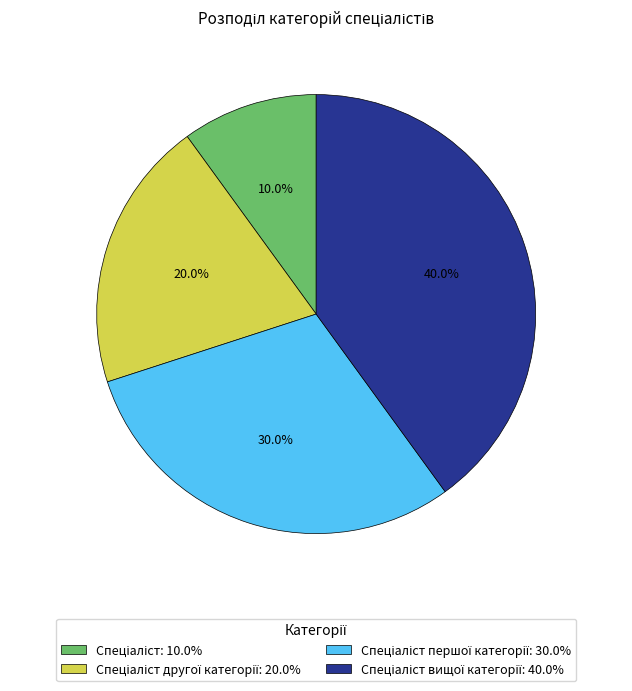

Is there any slice that represents more than half of the pie?

No